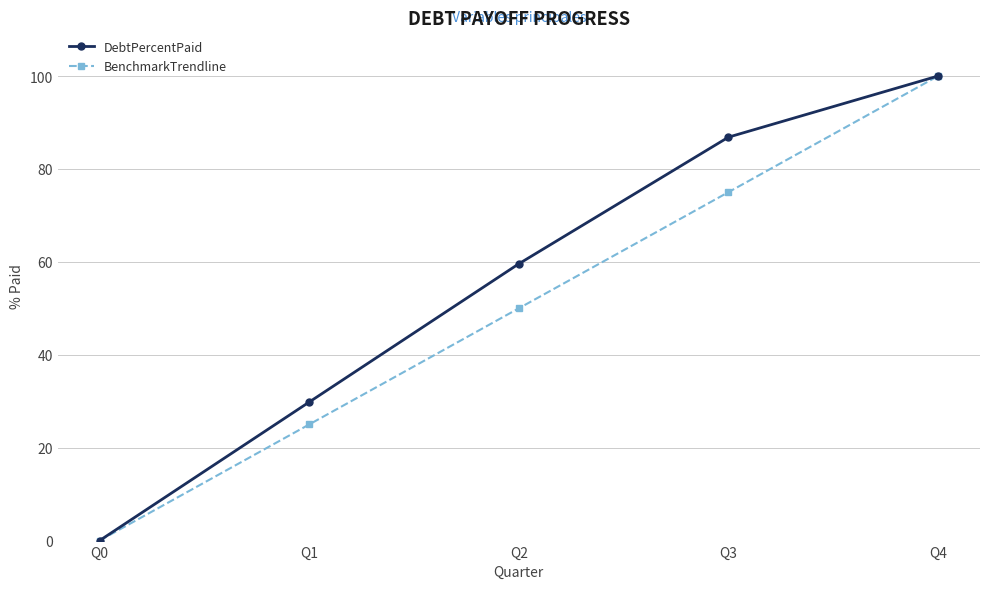

What is the value of the DebtPercentPaid point at the 4th from the left?

86.8